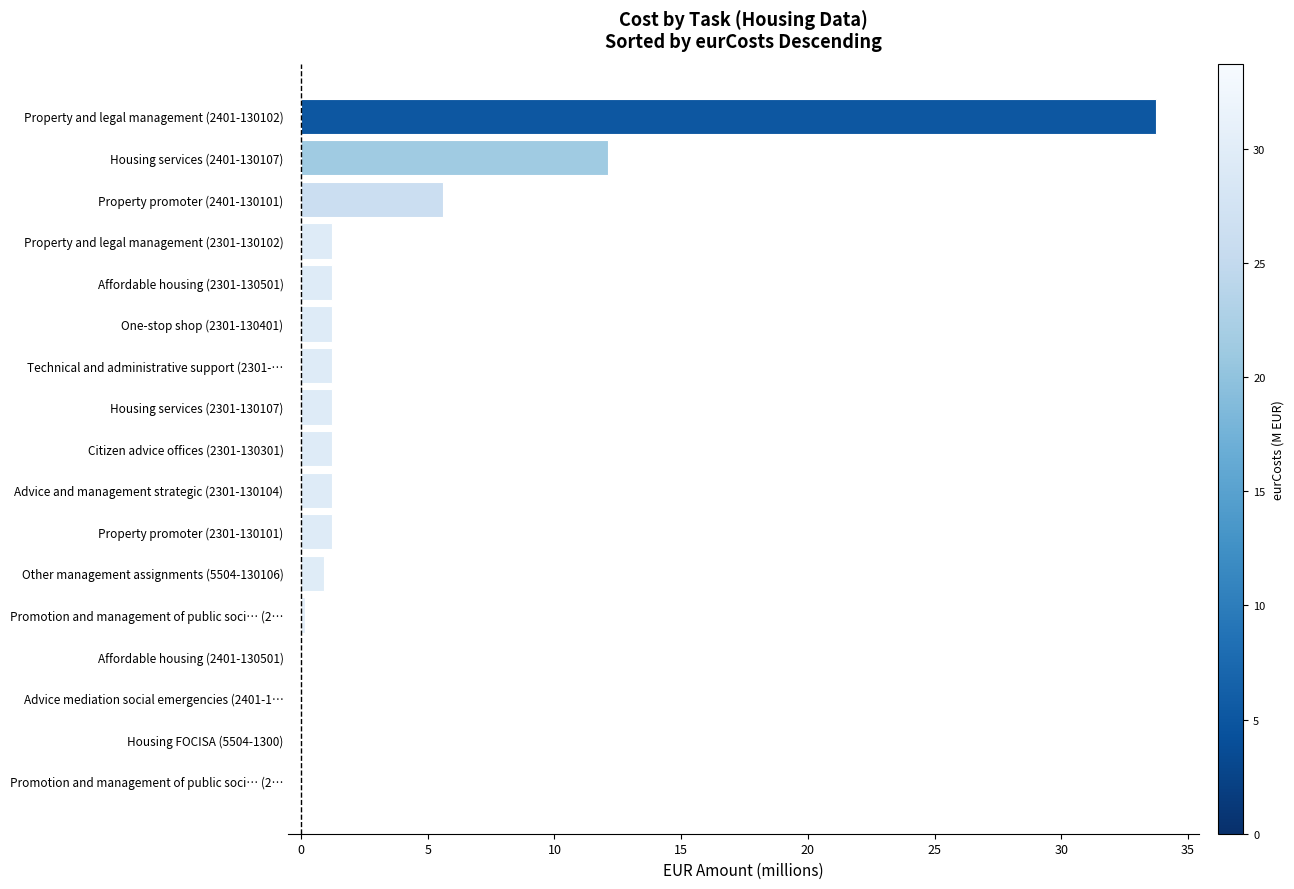

Count the number of categories in the chart.

17